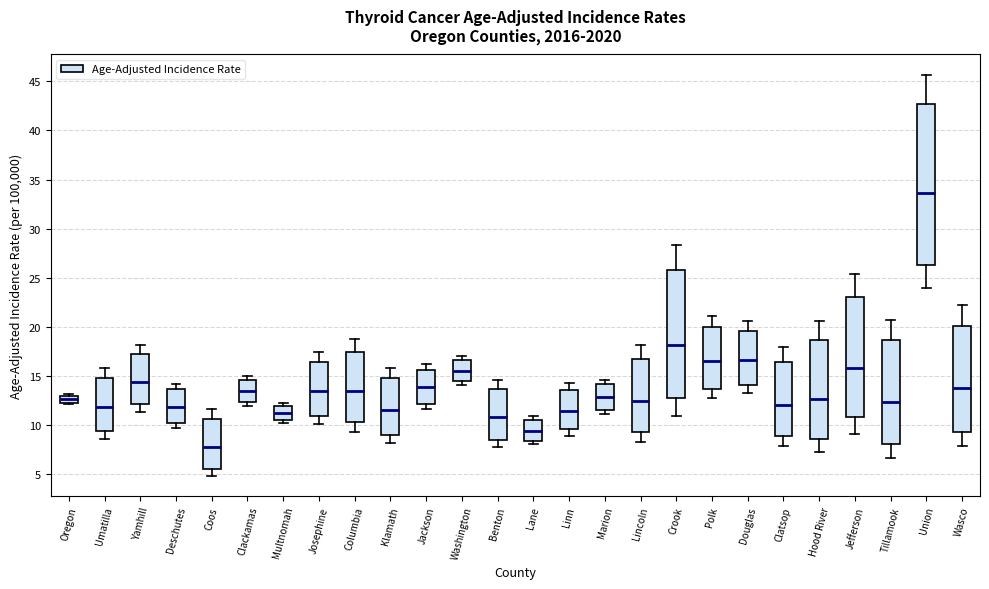

Reading left to right, read every box against the y-axis: the position of its median line, the range the box covers, and the ends of its whiskers. The values are not printed on the chart, so give them approximately, as read against the axis.

Oregon: median 12.5, box 12.0 to 13.0, whiskers 12.0 to 13.0
Umatilla: median 12.0, box 9.5 to 15.0, whiskers 8.5 to 16.0
Yamhill: median 14.5, box 12.0 to 17.0, whiskers 11.5 to 18.0
Deschutes: median 12.0, box 10.0 to 13.5, whiskers 9.5 to 14.0
Coos: median 7.5, box 5.5 to 10.5, whiskers 5.0 to 11.5
Clackamas: median 13.5, box 12.5 to 14.5, whiskers 12.0 to 15.0
Multnomah: median 11.0, box 10.5 to 12.0, whiskers 10.0 to 12.0 (just above the box's upper edge)
Josephine: median 13.5, box 11.0 to 16.5, whiskers 10.0 to 17.5
Columbia: median 13.5, box 10.5 to 17.5, whiskers 9.5 to 18.5
Klamath: median 11.5, box 9.0 to 14.5, whiskers 8.0 to 16.0
Jackson: median 14.0, box 12.0 to 15.5, whiskers 11.5 to 16.0
Washington: median 15.5, box 14.5 to 16.5, whiskers 14.0 to 17.0
Benton: median 11.0, box 8.5 to 13.5, whiskers 7.5 to 14.5
Lane: median 9.5, box 8.5 to 10.5, whiskers 8.0 to 11.0
Linn: median 11.5, box 9.5 to 13.5, whiskers 9.0 to 14.5
Marion: median 13.0, box 11.5 to 14.0, whiskers 11.0 to 14.5
Lincoln: median 12.5, box 9.5 to 16.5, whiskers 8.0 to 18.0
Crook: median 18.0, box 12.5 to 26.0, whiskers 11.0 to 28.5
Polk: median 16.5, box 13.5 to 20.0, whiskers 12.5 to 21.0
Douglas: median 16.5, box 14.0 to 19.5, whiskers 13.0 to 20.5
Clatsop: median 12.0, box 9.0 to 16.5, whiskers 8.0 to 18.0
Hood River: median 12.5, box 8.5 to 18.5, whiskers 7.0 to 20.5
Jefferson: median 16.0, box 11.0 to 23.0, whiskers 9.0 to 25.5
Tillamook: median 12.5, box 8.0 to 18.5, whiskers 6.5 to 20.5
Union: median 33.5, box 26.5 to 42.5, whiskers 24.0 to 45.5
Wasco: median 13.5, box 9.5 to 20.0, whiskers 8.0 to 22.0